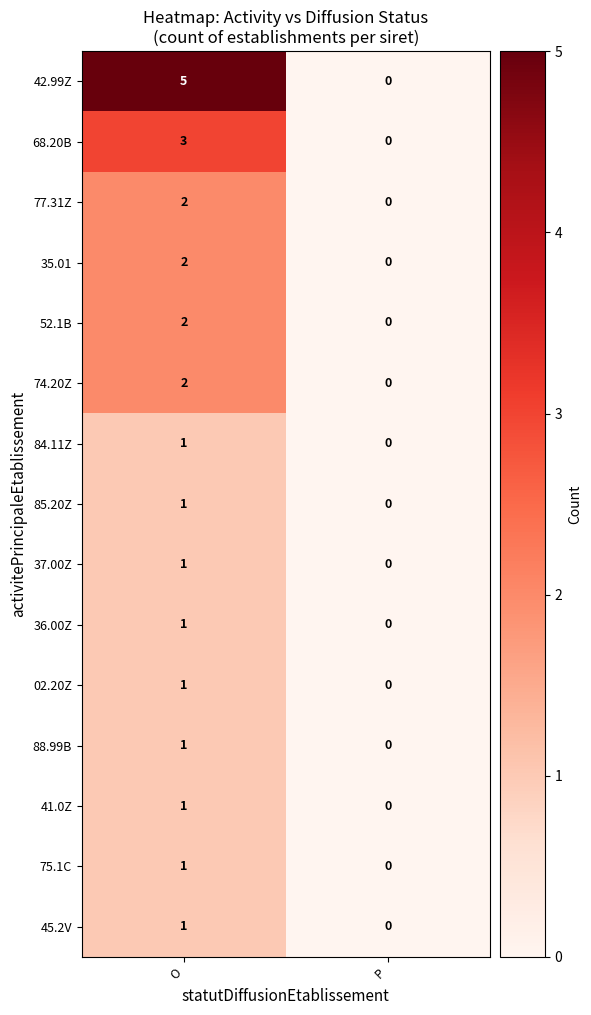

Which series has the largest range (max minus min)?

row_0